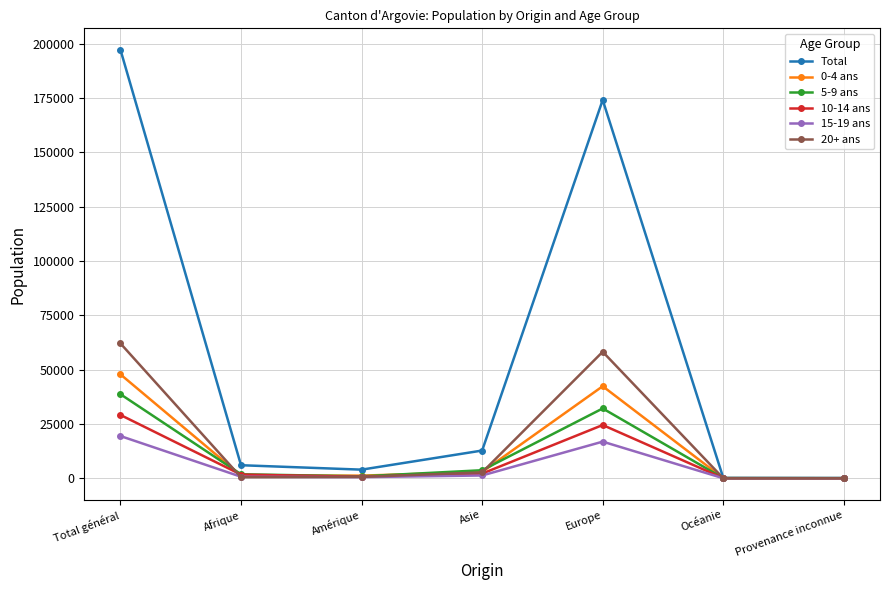

What is the value of the 5-9 ans point at the 2nd from the left?

1858